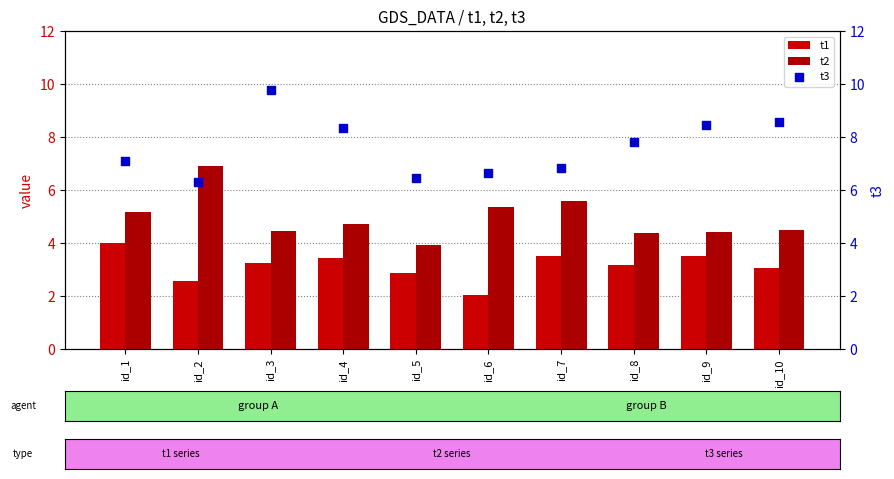

What are all the series names shown in the legend?

t1, t2, t3